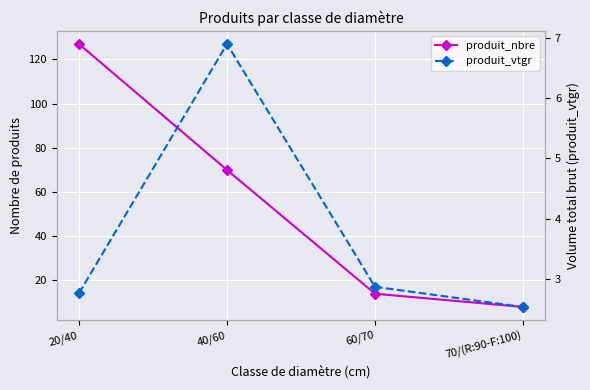

Read the produit_nbre value at 40/60.

70.0